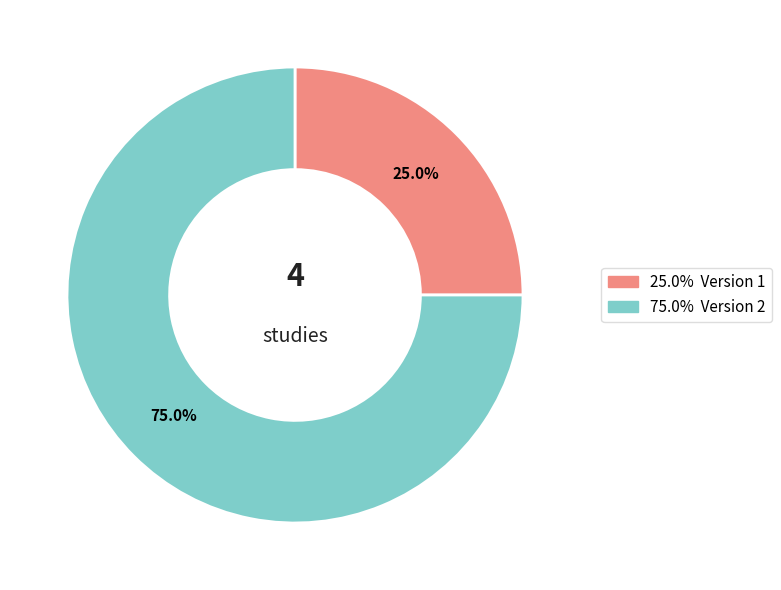

Is there any slice that represents more than half of the pie?

Yes